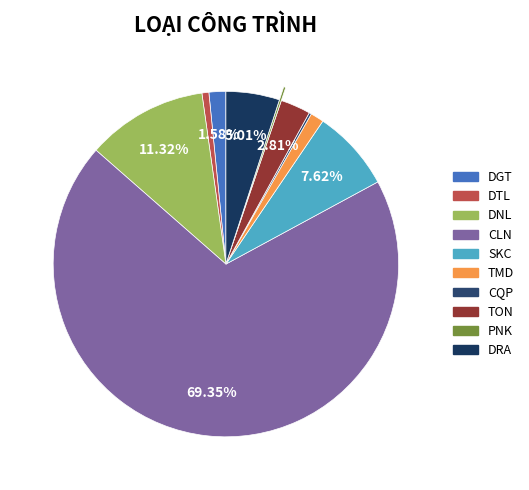

What is the largest slice in the pie chart?

CLN